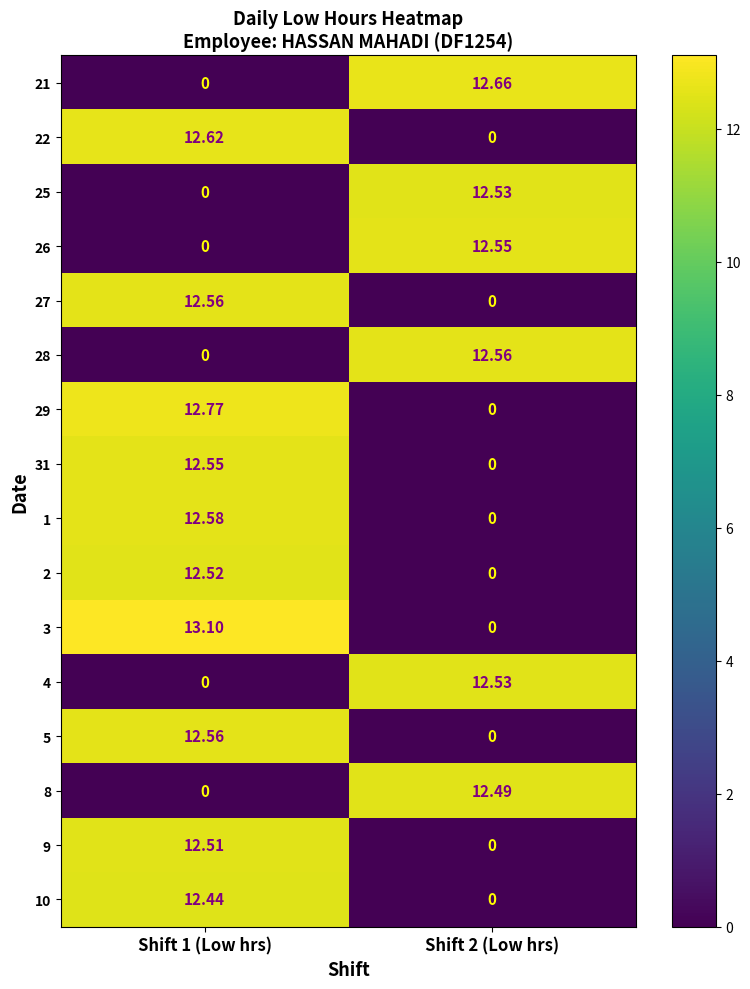

At how many categories does at least one series exceed 11?

2